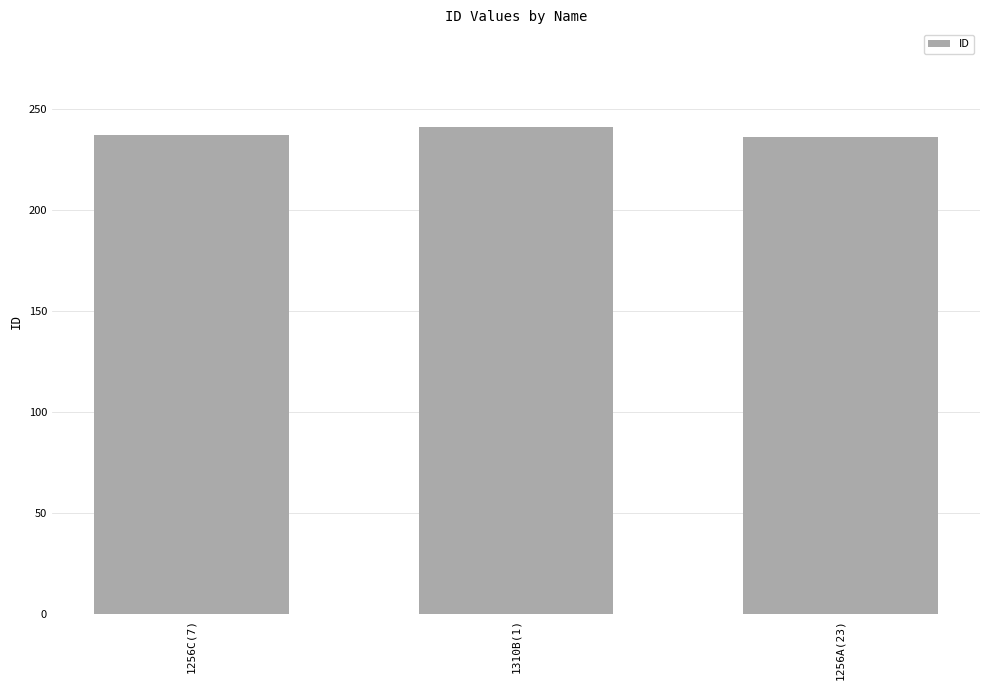

How many categories are shown in the chart?

3